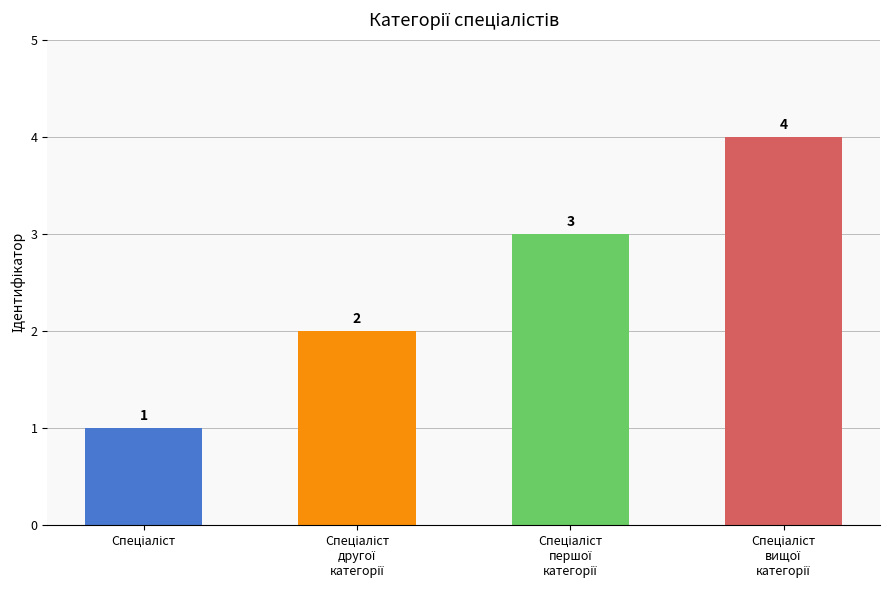

What is the value of the 2nd bar from the left?

2